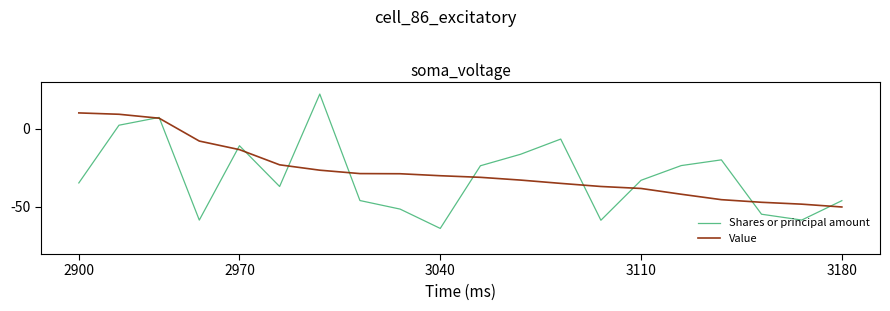

What is the highest value of the Value series?

10.0